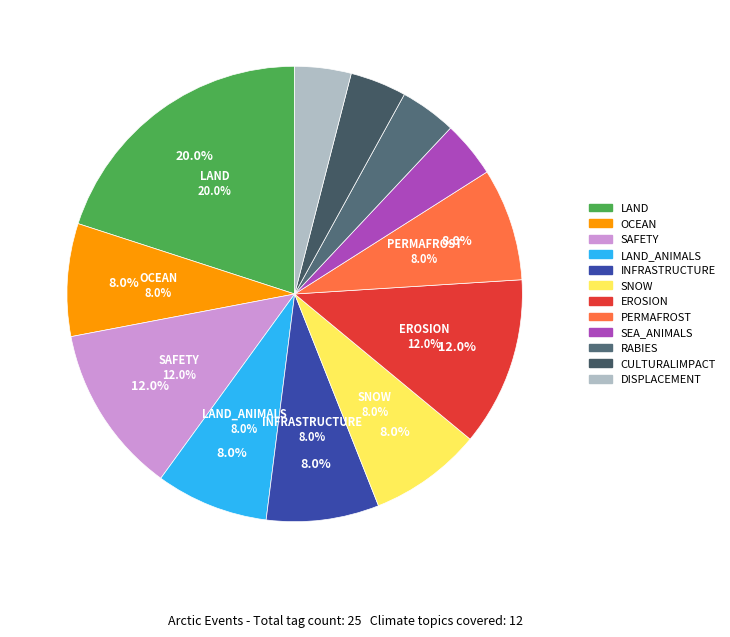

To the nearest percent, what is the combined percentage of SEA_ANIMALS and INFRASTRUCTURE?

12%